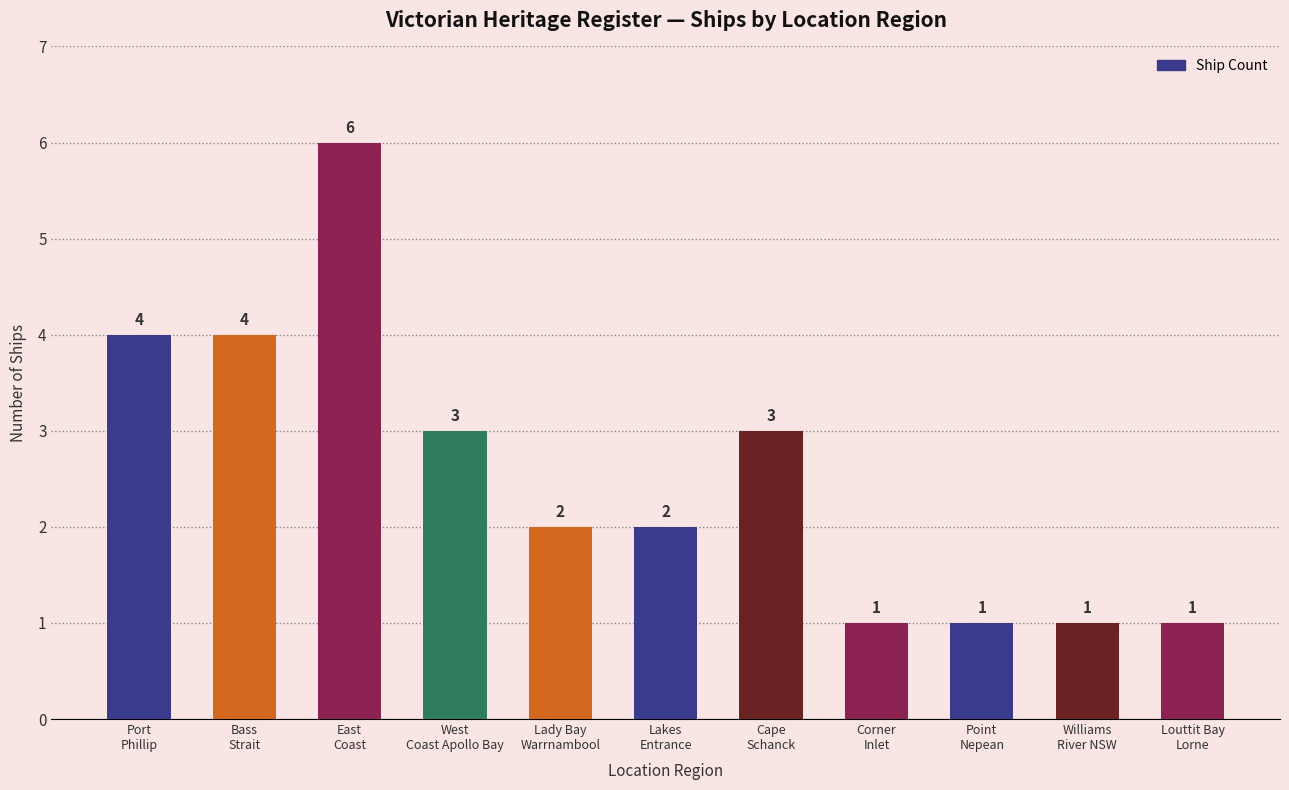

At which label does the data first exceed 2?

Port
Phillip